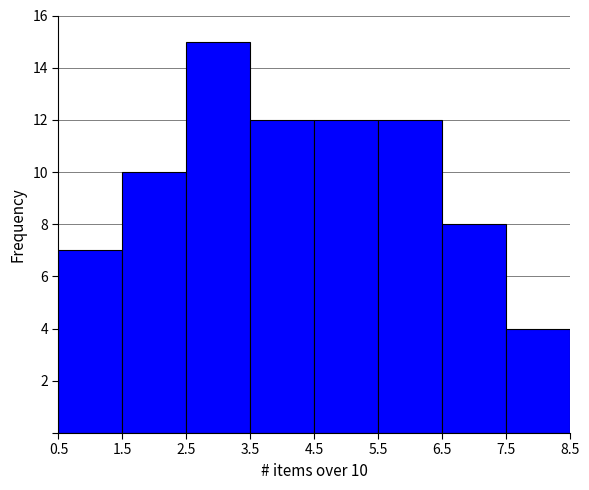

Over which range of the x-axis is the bar tallest?

2.5 to 3.5